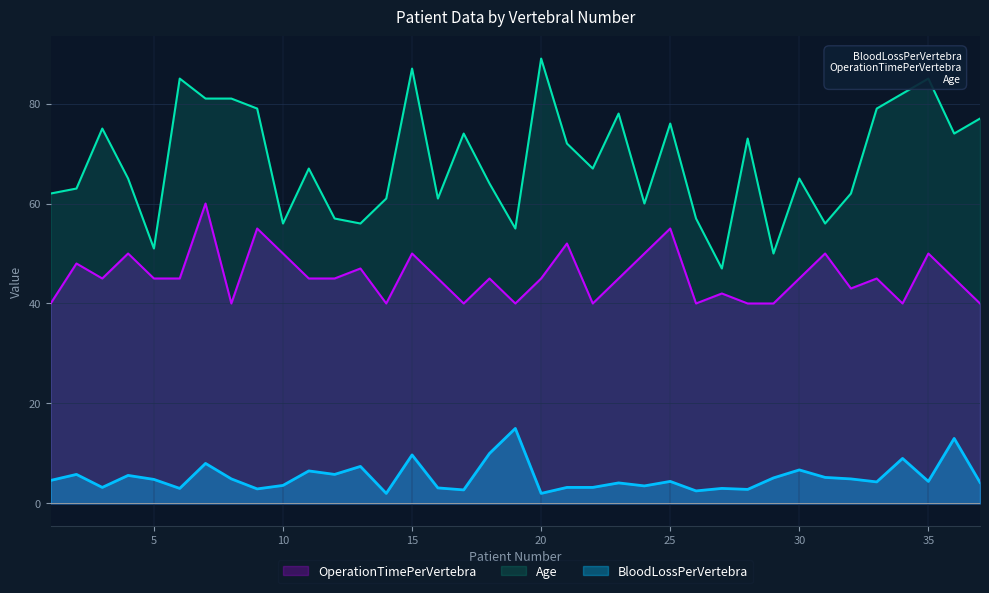

What is the value of the BloodLossPerVertebra point at the 35th from the left?

4.4